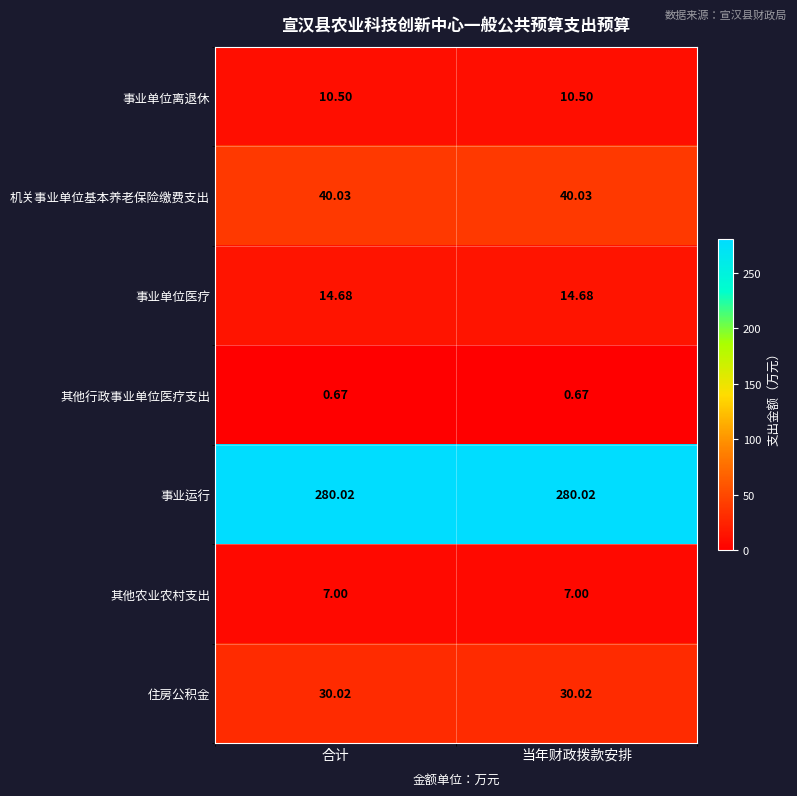

Which series has the largest total across all categories?

事业运行